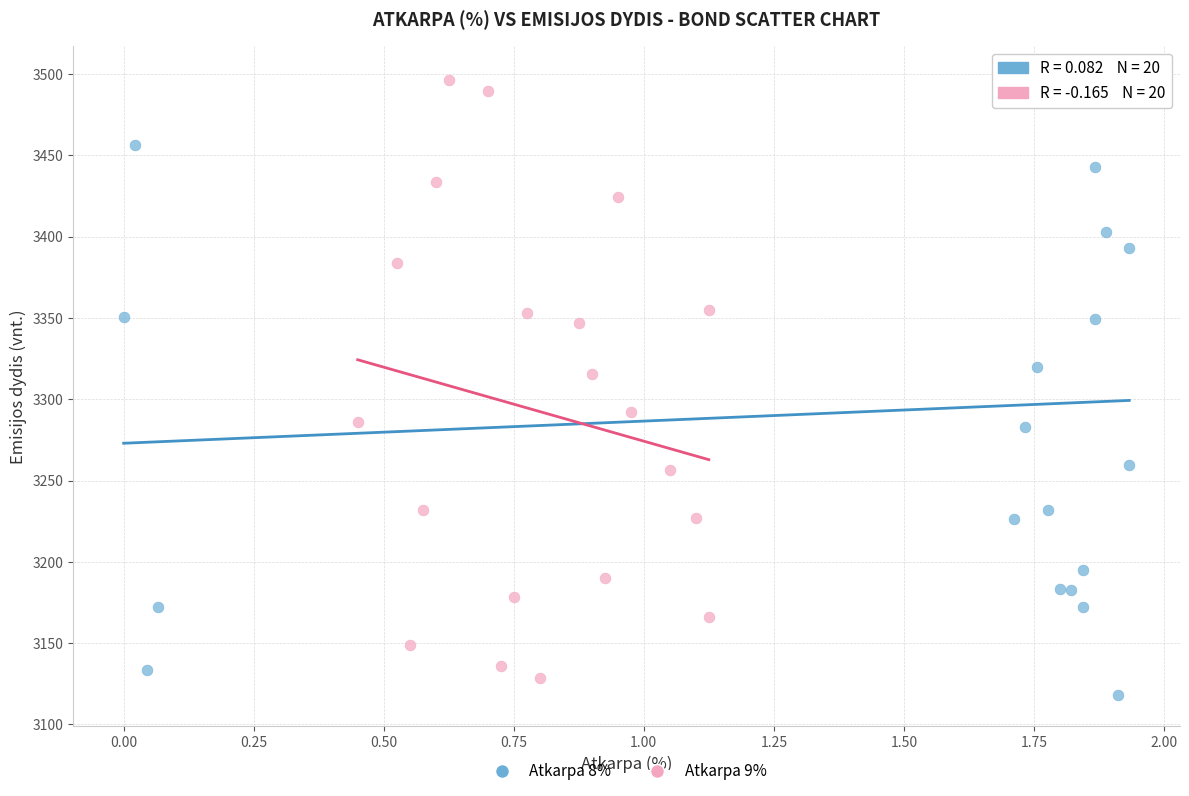

Which series contains the lowest Y value?

Atkarpa 8%